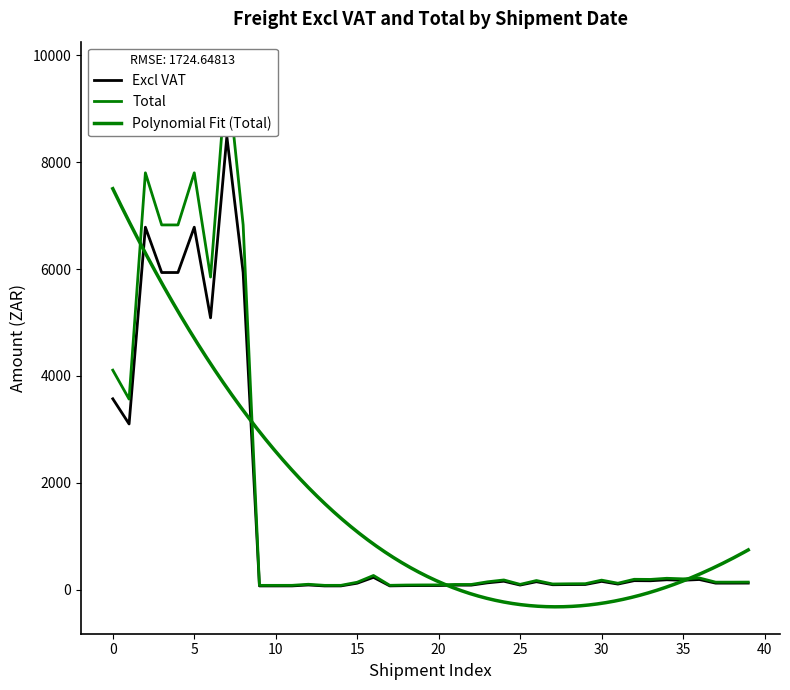

The Excl VAT series shows 65.4 at 2019-08-28. True or false?

False